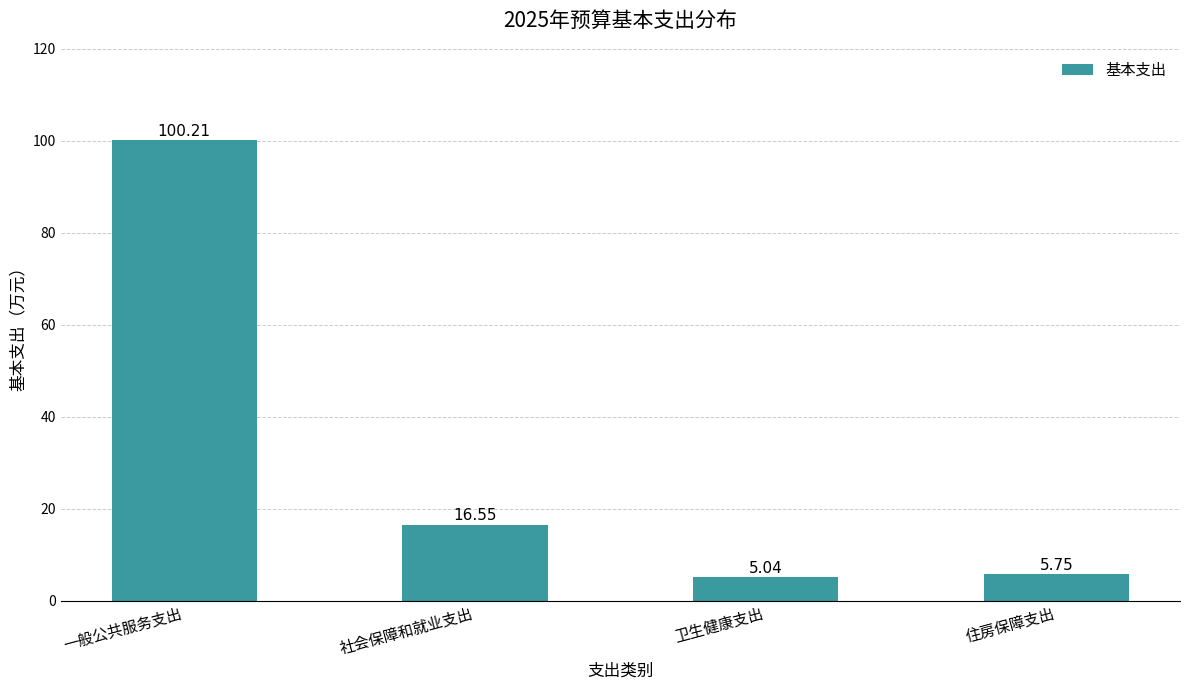

Which category has the highest value across all series?

一般公共服务支出